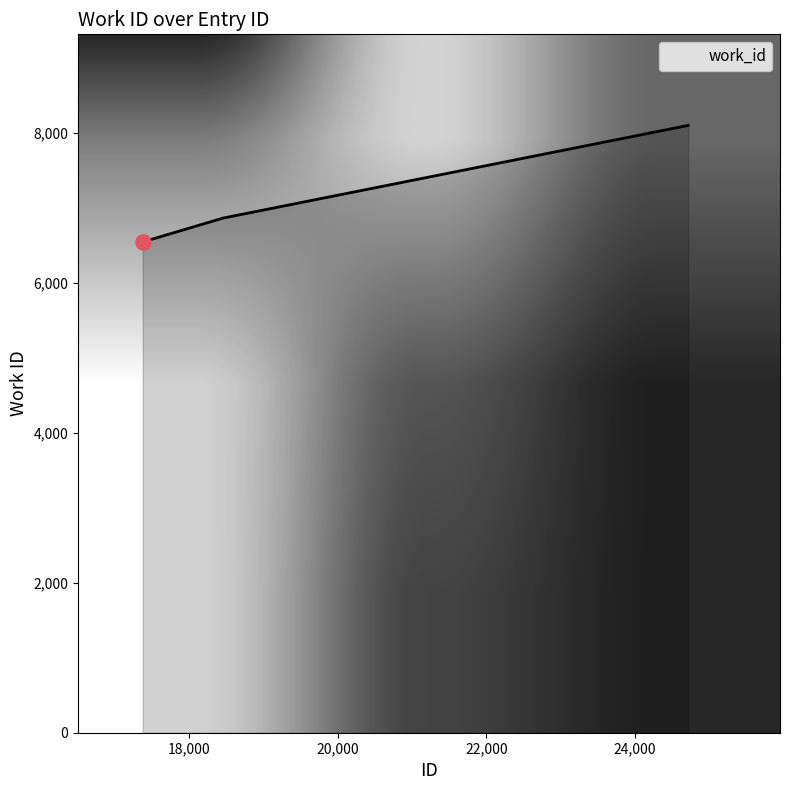

What is the sum of all values?

21497